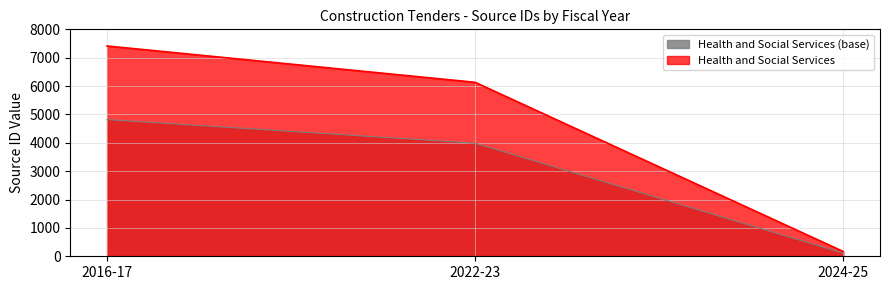

The value of Health and Social Services at 2024-25 is 169.0. True or false?

True